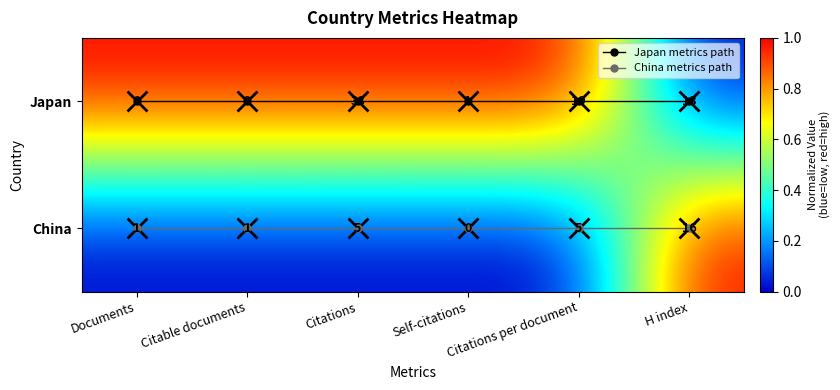

Rank the categories by China metrics path value from lowest to highest.

Documents, Citable documents, Citations, Self-citations, Citations per document, H index